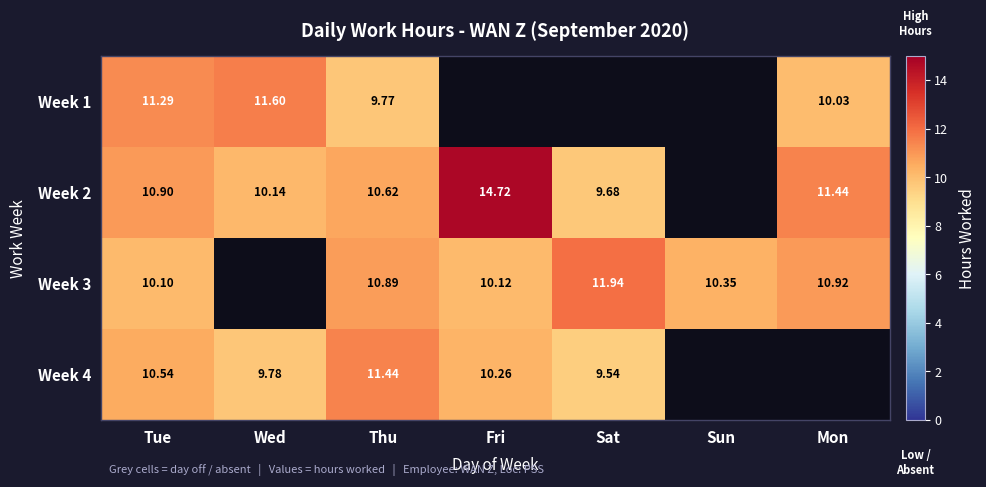

Rank the series at Tue from lowest to highest value.

Week 3, Week 4, Week 2, Week 1